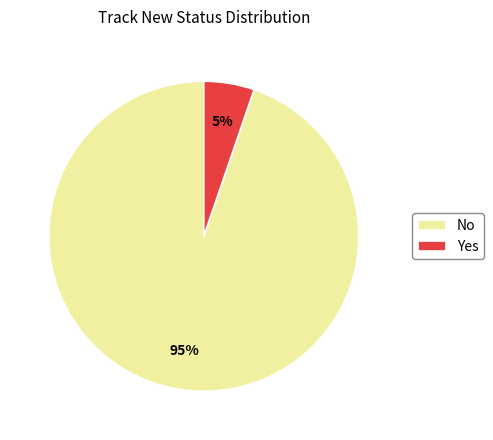

Is the sum of Yes and No greater than half?

Yes